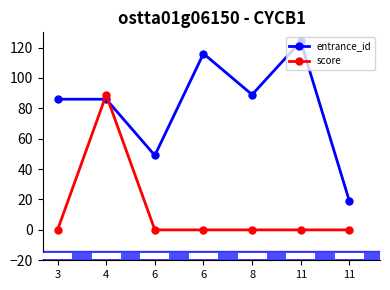

Reading left to right, transcribe all the data shown in this chart.

entrance_id: 86.0	86.0	49.0	116.0	89.0	124.0	19.0
score: 0.0	88.8	0.0	0.0	0.0	0.0	0.0